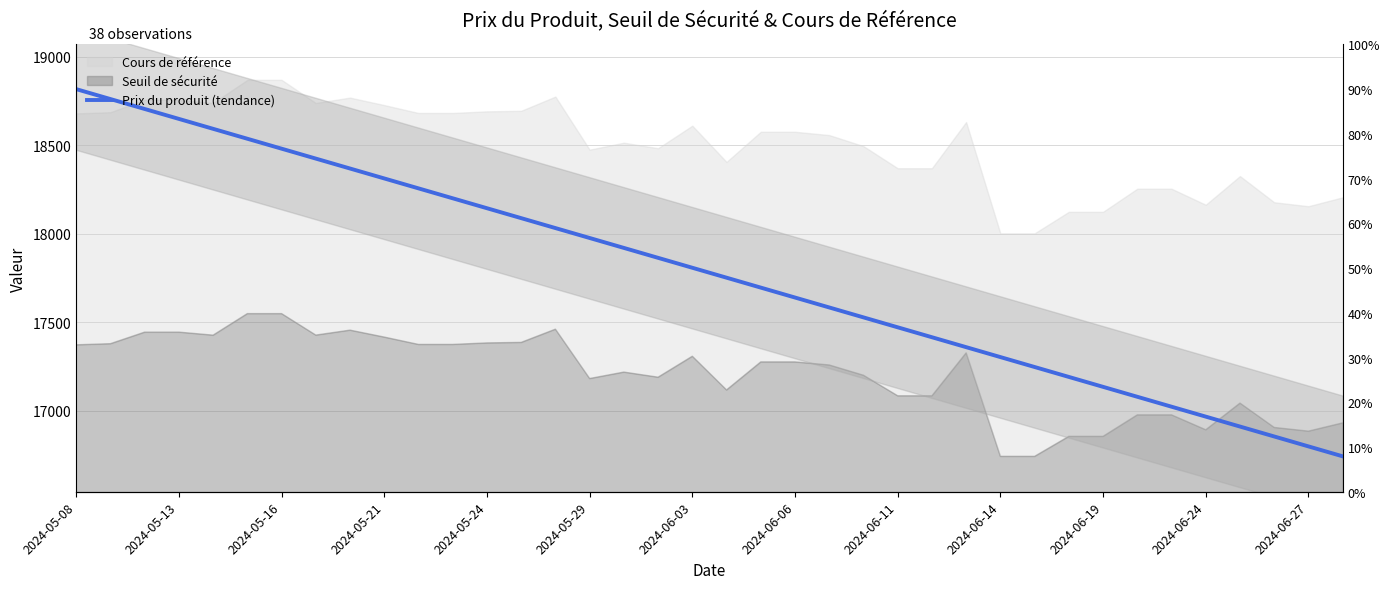

What is the value of the 37th point from the left?

16798.2